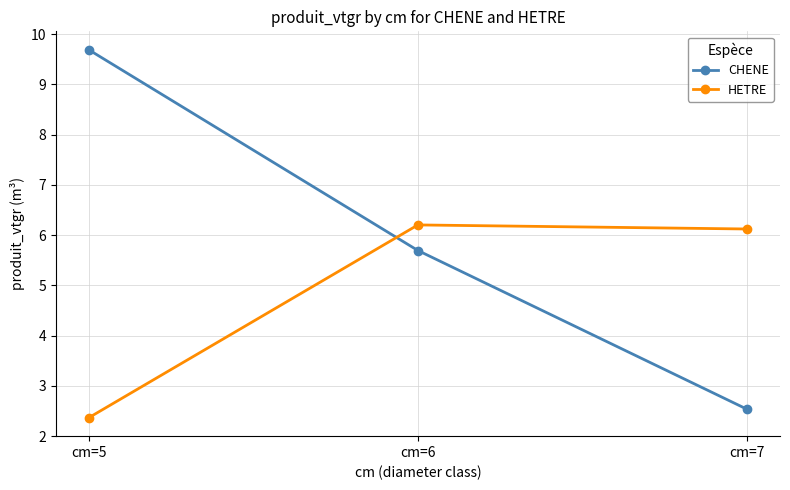

What is the approximate value of HETRE at cm=7?

6.1